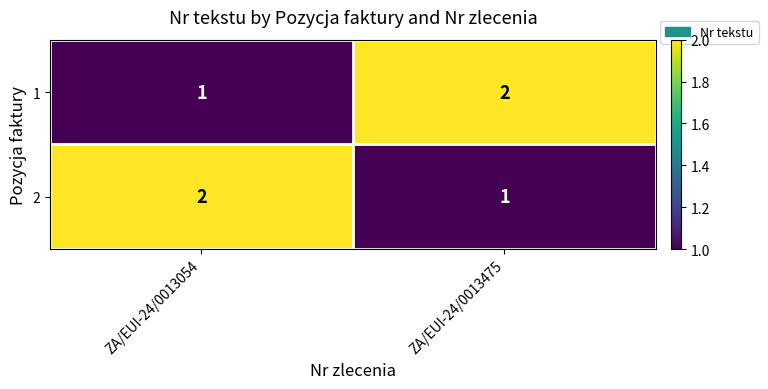

What is the sum of all 2 values?

3